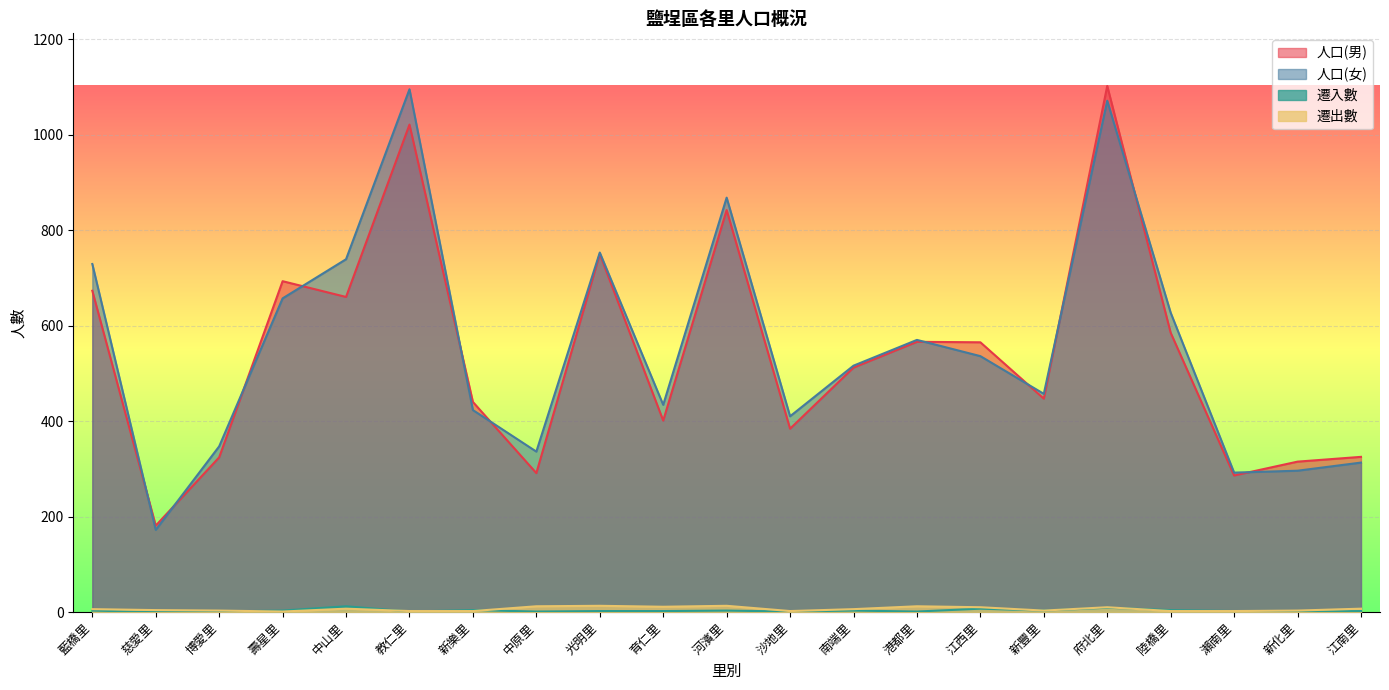

What is the value of the 遷出數 point at the 16th from the left?

3